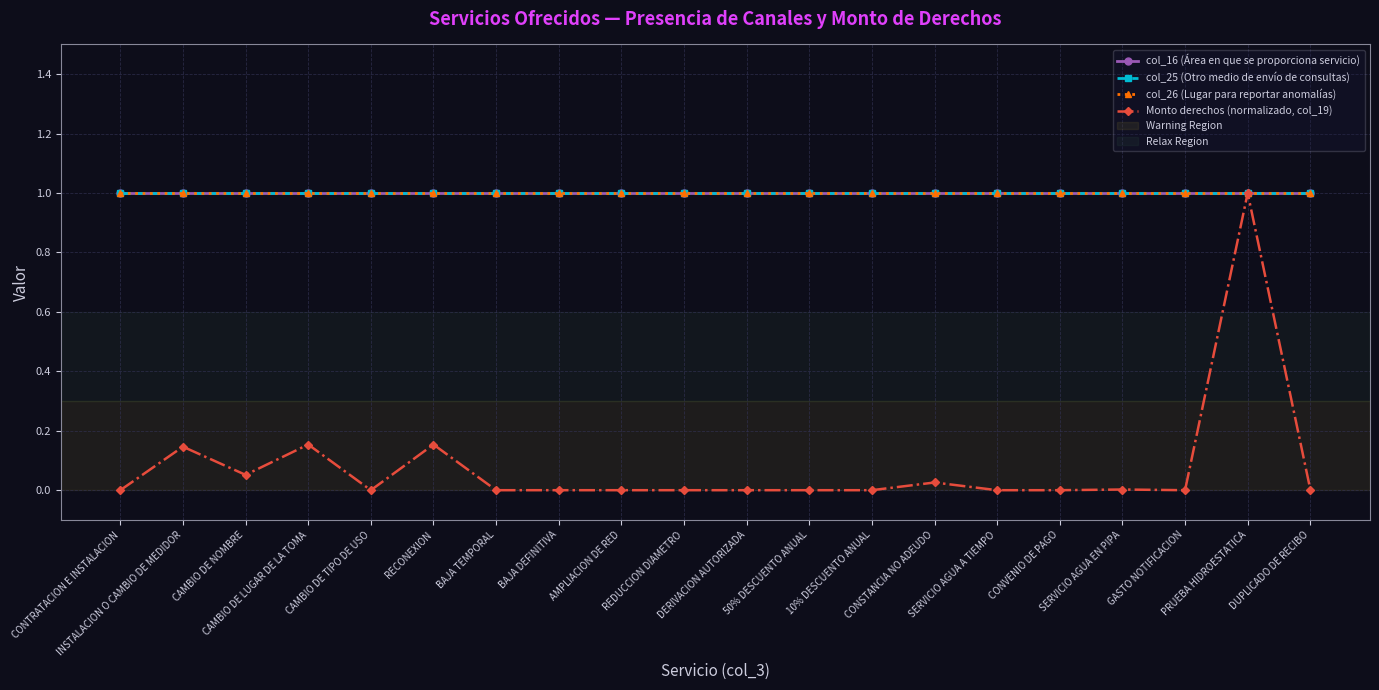

Is this an area chart (filled region under the line)?

No